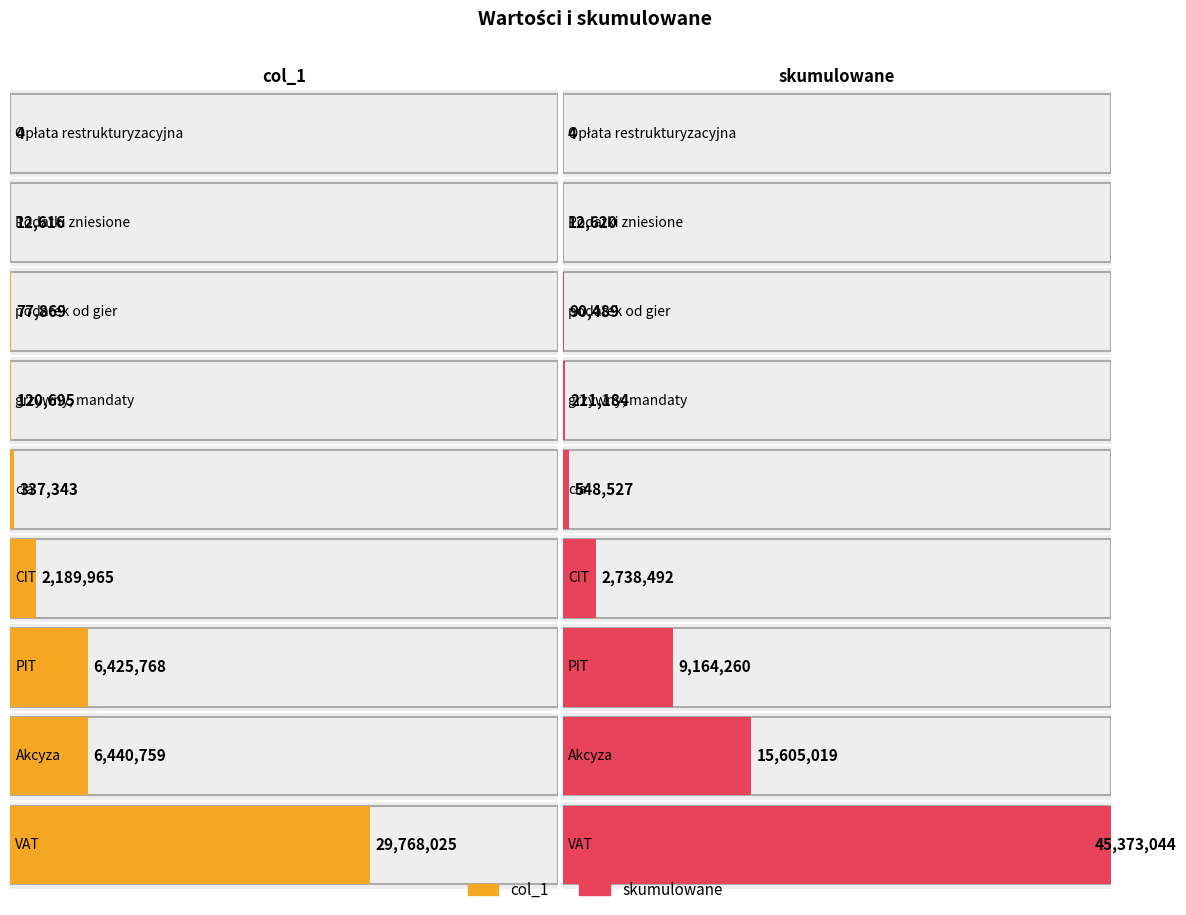

At which category is the sum across all series the highest?

VAT